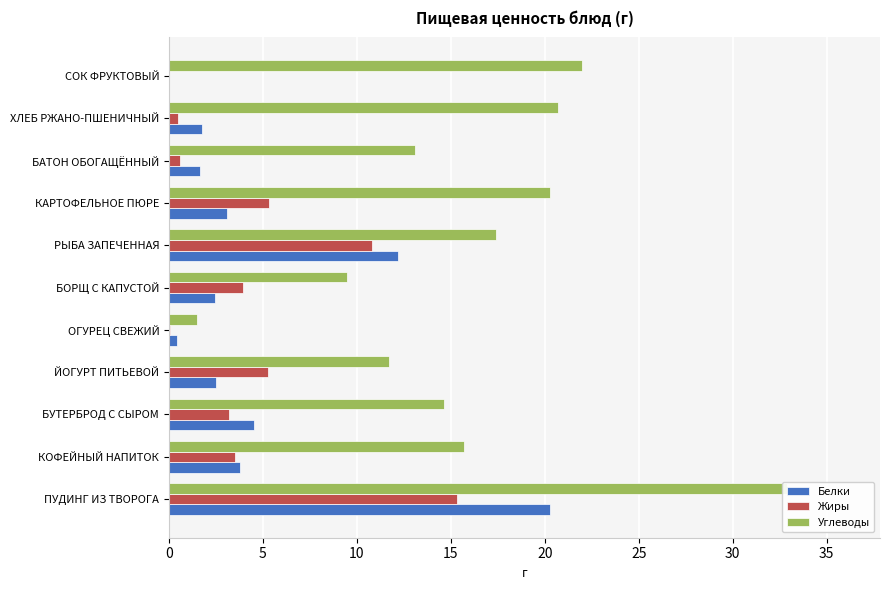

True or false: Углеводы has a value of 1.5 at ОГУРЕЦ СВЕЖИЙ.

True